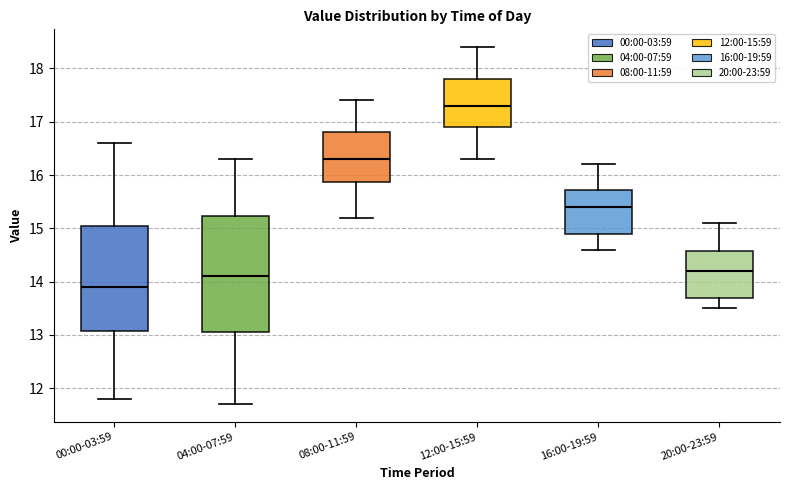

Reading left to right, transcribe this box plot: for each box, give where its median line is, the range the box spans, and where its two whiskers end, as read against the y-axis. The values are not printed on the chart, so give them approximately, as read against the axis.

00:00-03:59: median 13.9, box 13.1 to 15.1, whiskers 11.8 to 16.6
04:00-07:59: median 14.1, box 13.1 to 15.2, whiskers 11.7 to 16.3
08:00-11:59: median 16.3, box 15.9 to 16.8, whiskers 15.2 to 17.4
12:00-15:59: median 17.3, box 16.9 to 17.8, whiskers 16.3 to 18.4
16:00-19:59: median 15.4, box 14.9 to 15.7, whiskers 14.6 to 16.2
20:00-23:59: median 14.2, box 13.7 to 14.6, whiskers 13.5 to 15.1